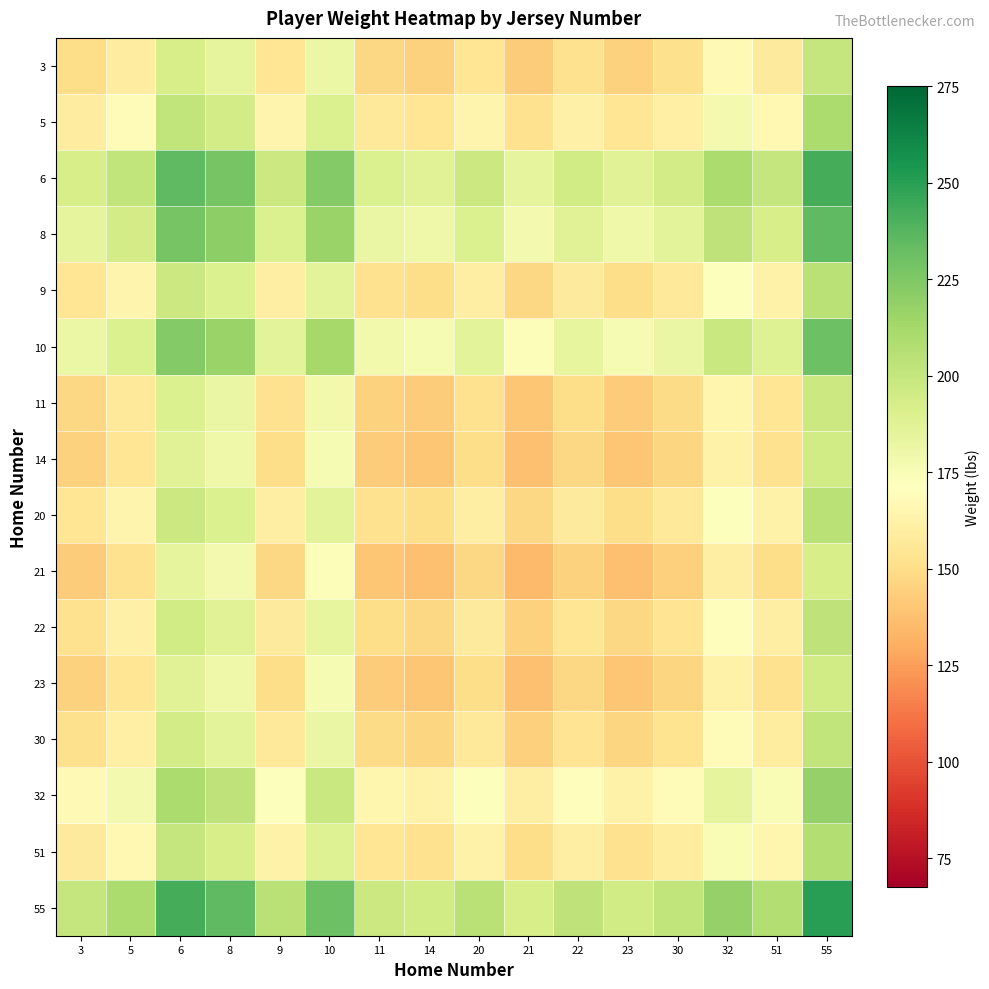

Reading left to right, transcribe all the data shown in this chart.

3: 3=150.0	5=159.5	6=192.5	8=185.0	9=155.0	10=181.0	11=147.5	14=145.0	20=155.0	21=142.5	22=152.5	23=145.0	30=151.5	32=167.5	51=157.5	55=200.0
5: 3=159.5	5=169.0	6=202.0	8=194.5	9=164.5	10=190.5	11=157.0	14=154.5	20=164.5	21=152.0	22=162.0	23=154.5	30=161.0	32=177.0	51=167.0	55=209.5
6: 3=192.5	5=202.0	6=235.0	8=227.5	9=197.5	10=223.5	11=190.0	14=187.5	20=197.5	21=185.0	22=195.0	23=187.5	30=194.0	32=210.0	51=200.0	55=242.5
8: 3=185.0	5=194.5	6=227.5	8=220.0	9=190.0	10=216.0	11=182.5	14=180.0	20=190.0	21=177.5	22=187.5	23=180.0	30=186.5	32=202.5	51=192.5	55=235.0
9: 3=155.0	5=164.5	6=197.5	8=190.0	9=160.0	10=186.0	11=152.5	14=150.0	20=160.0	21=147.5	22=157.5	23=150.0	30=156.5	32=172.5	51=162.5	55=205.0
10: 3=181.0	5=190.5	6=223.5	8=216.0	9=186.0	10=212.0	11=178.5	14=176.0	20=186.0	21=173.5	22=183.5	23=176.0	30=182.5	32=198.5	51=188.5	55=231.0
11: 3=147.5	5=157.0	6=190.0	8=182.5	9=152.5	10=178.5	11=145.0	14=142.5	20=152.5	21=140.0	22=150.0	23=142.5	30=149.0	32=165.0	51=155.0	55=197.5
14: 3=145.0	5=154.5	6=187.5	8=180.0	9=150.0	10=176.0	11=142.5	14=140.0	20=150.0	21=137.5	22=147.5	23=140.0	30=146.5	32=162.5	51=152.5	55=195.0
20: 3=155.0	5=164.5	6=197.5	8=190.0	9=160.0	10=186.0	11=152.5	14=150.0	20=160.0	21=147.5	22=157.5	23=150.0	30=156.5	32=172.5	51=162.5	55=205.0
21: 3=142.5	5=152.0	6=185.0	8=177.5	9=147.5	10=173.5	11=140.0	14=137.5	20=147.5	21=135.0	22=145.0	23=137.5	30=144.0	32=160.0	51=150.0	55=192.5
22: 3=152.5	5=162.0	6=195.0	8=187.5	9=157.5	10=183.5	11=150.0	14=147.5	20=157.5	21=145.0	22=155.0	23=147.5	30=154.0	32=170.0	51=160.0	55=202.5
23: 3=145.0	5=154.5	6=187.5	8=180.0	9=150.0	10=176.0	11=142.5	14=140.0	20=150.0	21=137.5	22=147.5	23=140.0	30=146.5	32=162.5	51=152.5	55=195.0
30: 3=151.5	5=161.0	6=194.0	8=186.5	9=156.5	10=182.5	11=149.0	14=146.5	20=156.5	21=144.0	22=154.0	23=146.5	30=153.0	32=169.0	51=159.0	55=201.5
32: 3=167.5	5=177.0	6=210.0	8=202.5	9=172.5	10=198.5	11=165.0	14=162.5	20=172.5	21=160.0	22=170.0	23=162.5	30=169.0	32=185.0	51=175.0	55=217.5
51: 3=157.5	5=167.0	6=200.0	8=192.5	9=162.5	10=188.5	11=155.0	14=152.5	20=162.5	21=150.0	22=160.0	23=152.5	30=159.0	32=175.0	51=165.0	55=207.5
55: 3=200.0	5=209.5	6=242.5	8=235.0	9=205.0	10=231.0	11=197.5	14=195.0	20=205.0	21=192.5	22=202.5	23=195.0	30=201.5	32=217.5	51=207.5	55=250.0